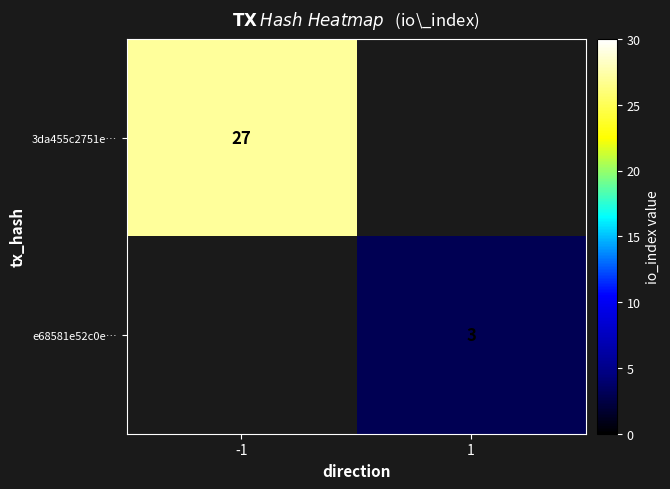

Count the number of categories in the chart.

2